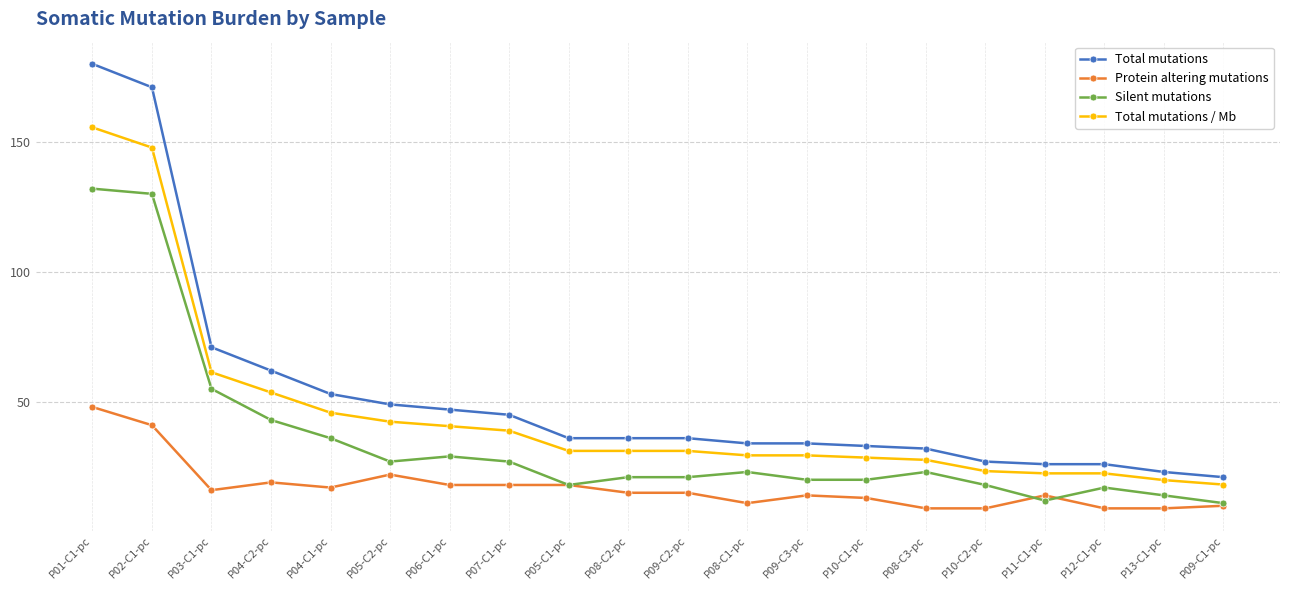

True or false: Total mutations / Mb has a value of 19.0 at P09-C3-pc.

False